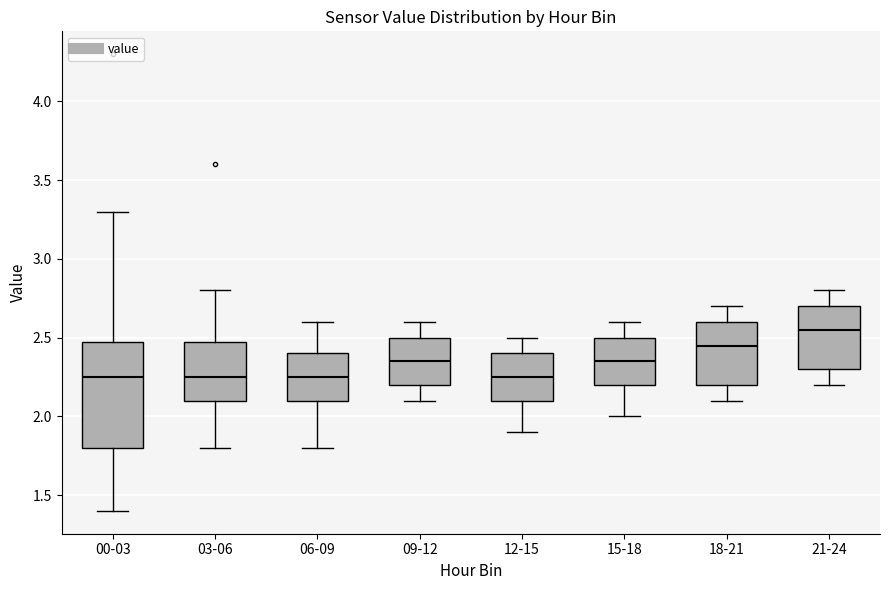

Which box is the tallest, from its lower edge to its upper edge?

00-03